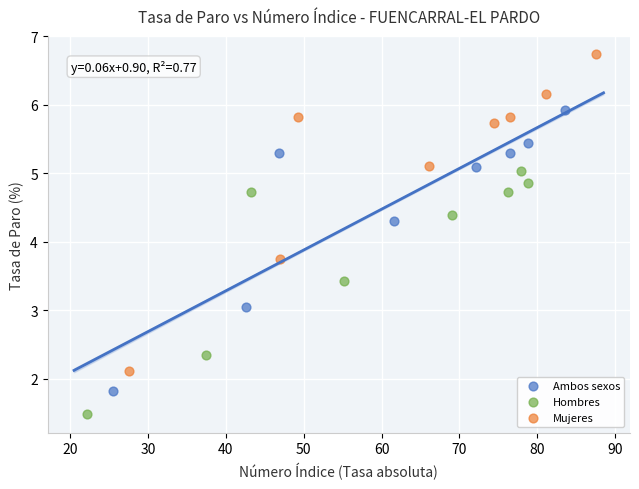

What are all the series names shown in the legend?

Ambos sexos, Hombres, Mujeres